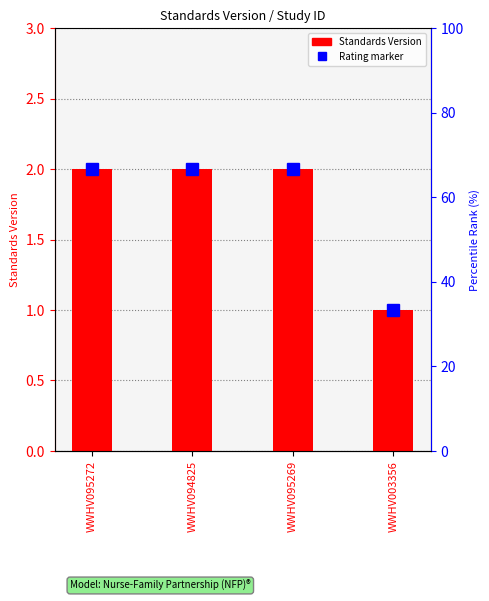

Rank the categories by value from lowest to highest.

WWHV003356, WWHV095272, WWHV094825, WWHV095269